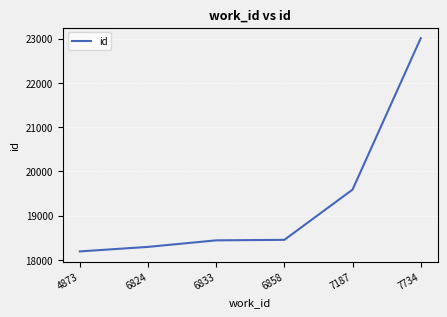

What is the difference between the values at 4873 and 7734?

4816